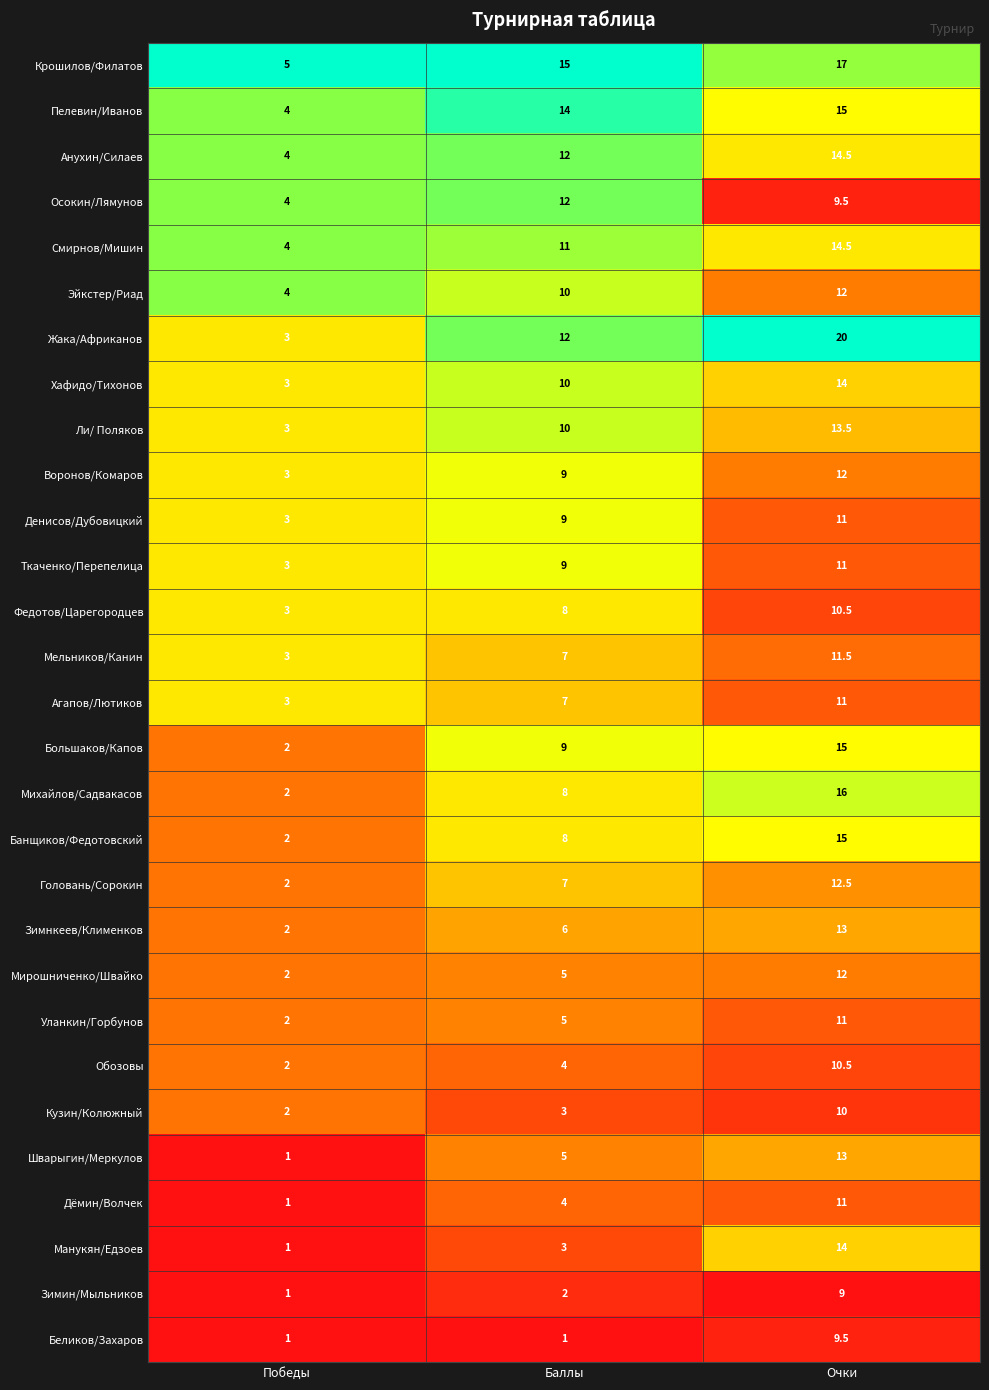

The value of Манукян/Едзоев at Баллы is 3.0. True or false?

True